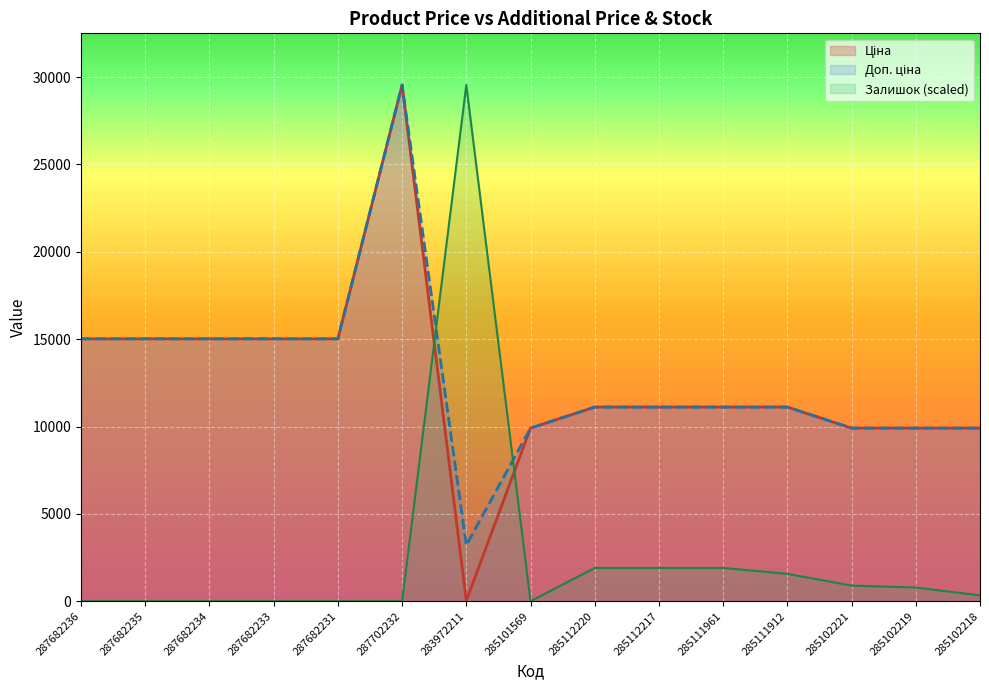

List the series in order of their peak value, highest first.

Ціна, Доп. ціна, Залишок